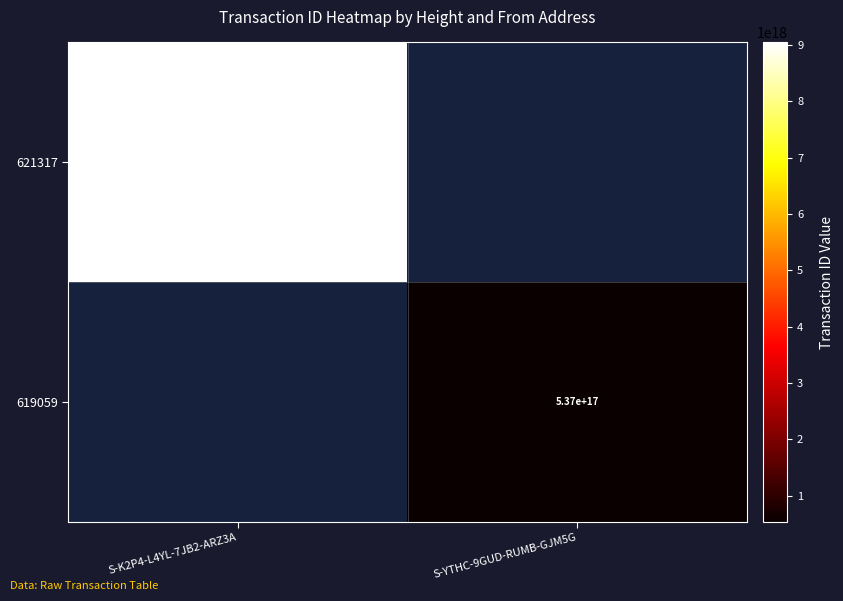

The 621317 series shows 12015998707431596032 at S-K2P4-L4YL-7JB2-ARZ3A. True or false?

False